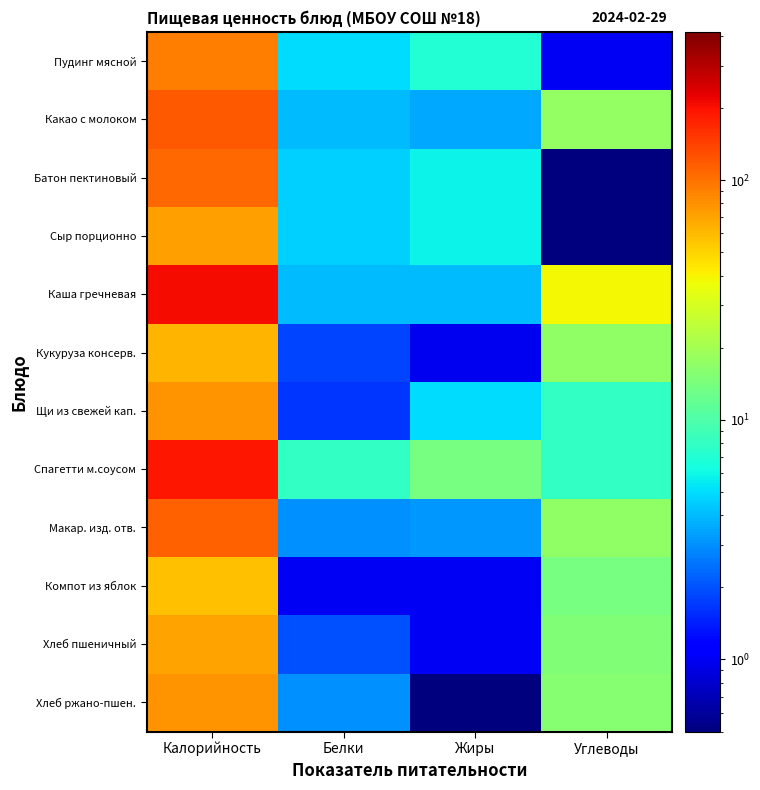

What is the total value across all series at Жиры?

51.5